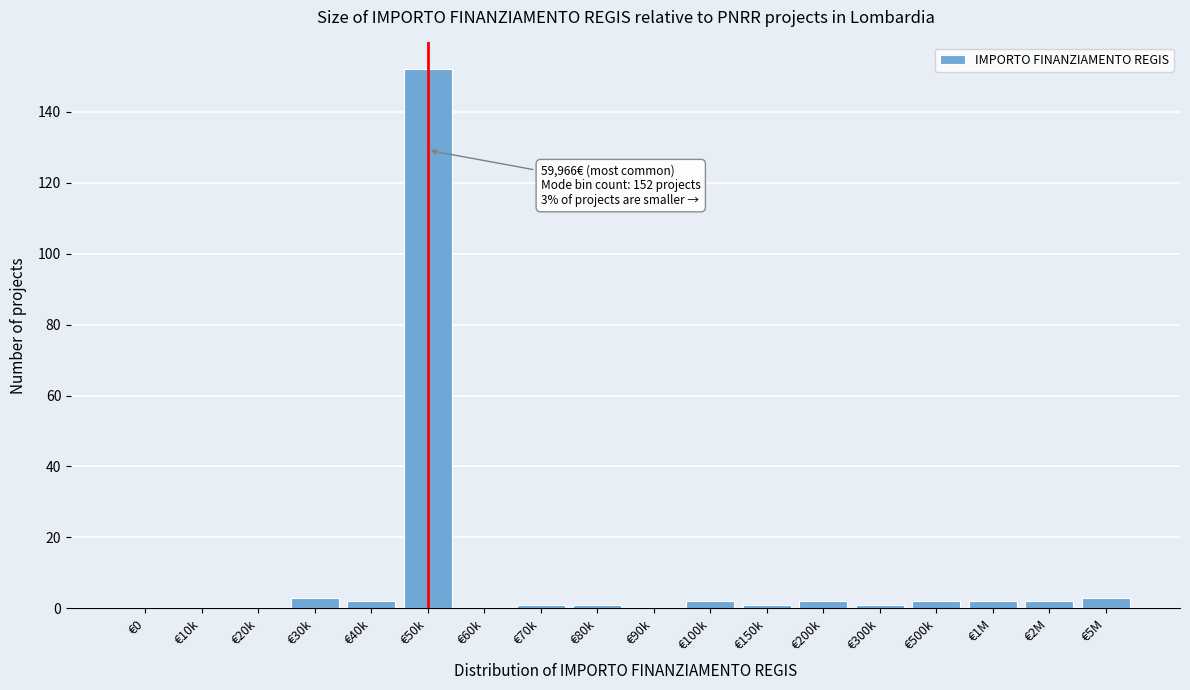

Reading right to left, what are all the values shown in this chart?

€5M=3	€2M=2	€1M=2	€500k=2	€300k=1	€200k=2	€150k=1	€100k=2	€90k=0	€80k=1	€70k=1	€60k=0	€50k=152	€40k=2	€30k=3	€20k=0	€10k=0	€0=0